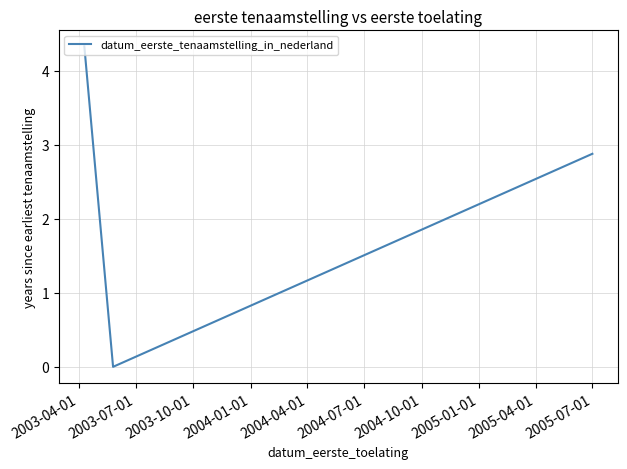

What is the maximum value shown in the chart?

4.3